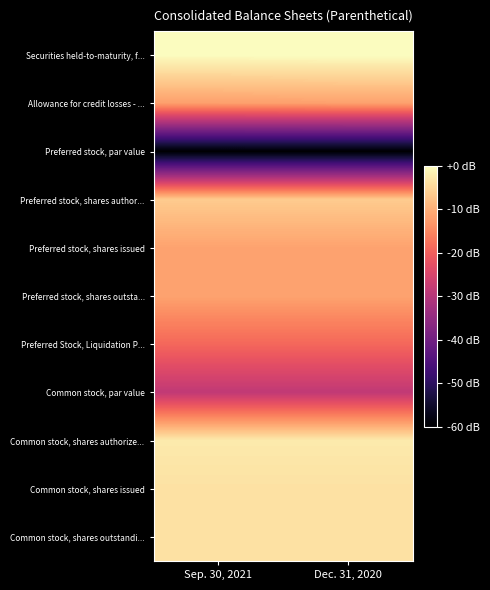

Reading right to left, list all the values displayed in this chart.

Securities held-to-maturity, f...: Dec. 31, 2020=0.0	Sep. 30, 2021=-0.1
Allowance for credit losses - ...: Dec. 31, 2020=-11.8	Sep. 30, 2021=-12.0
Preferred stock, par value: Dec. 31, 2020=-60.0	Sep. 30, 2021=-60.0
Preferred stock, shares author...: Dec. 31, 2020=-6.4	Sep. 30, 2021=-6.4
Preferred stock, shares issued: Dec. 31, 2020=-11.6	Sep. 30, 2021=-11.6
Preferred stock, shares outsta...: Dec. 31, 2020=-11.6	Sep. 30, 2021=-11.6
Preferred Stock, Liquidation P...: Dec. 31, 2020=-19.0	Sep. 30, 2021=-19.0
Common stock, par value: Dec. 31, 2020=-28.5	Sep. 30, 2021=-28.5
Common stock, shares authorize...: Dec. 31, 2020=-2.4	Sep. 30, 2021=-2.4
Common stock, shares issued: Dec. 31, 2020=-3.6	Sep. 30, 2021=-3.6
Common stock, shares outstandi...: Dec. 31, 2020=-3.6	Sep. 30, 2021=-3.6